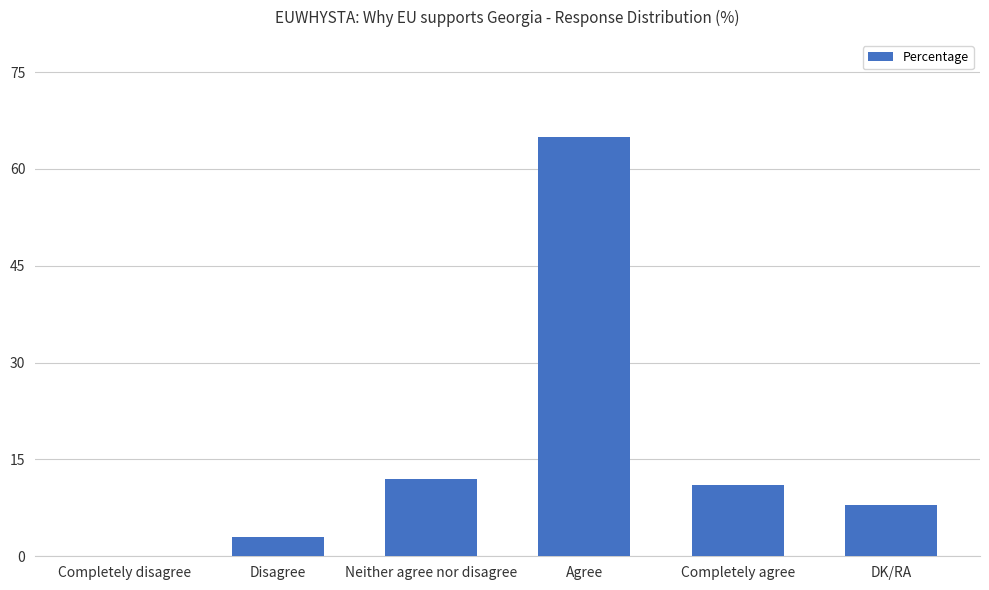

How many distinct data groups are displayed?

1